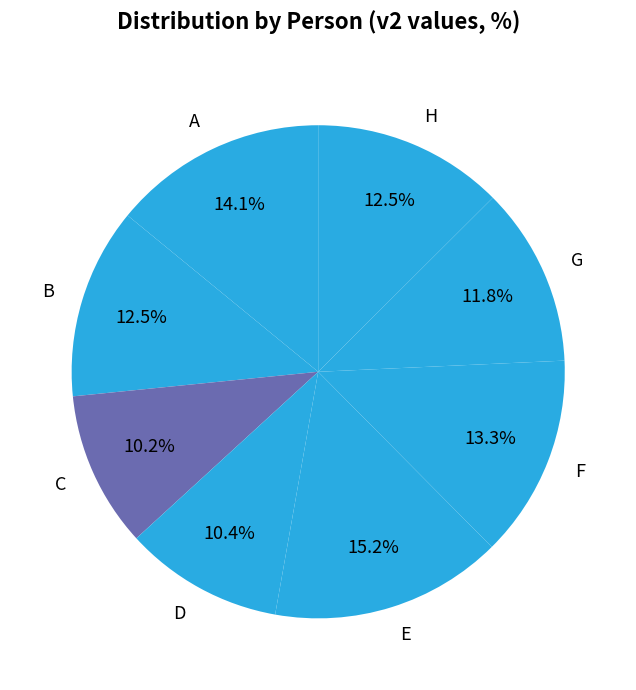

Approximately how many times larger is the value at E compared to B?

1.2